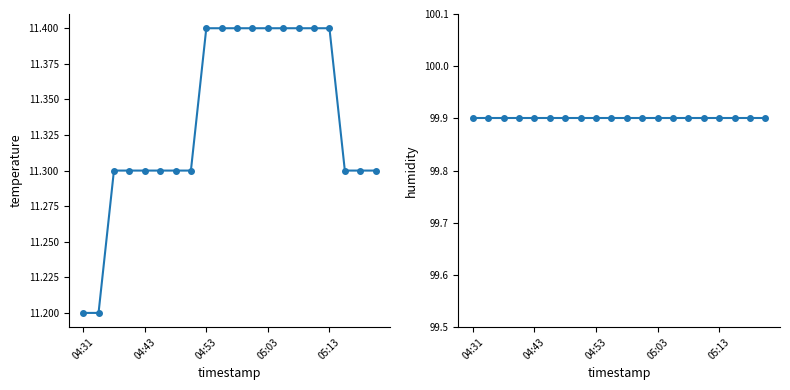

True or false: temperature and humidity cross at least once.

False